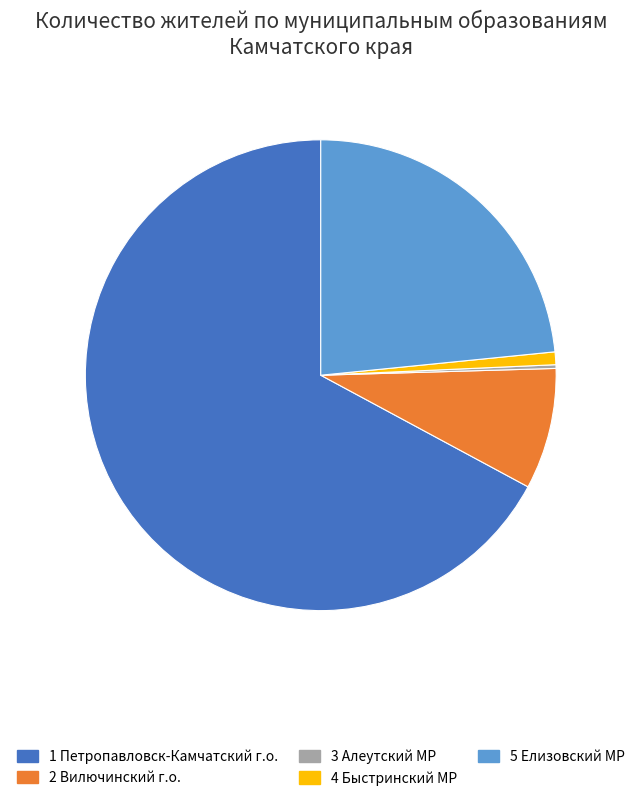

Is there a majority slice in this chart?

Yes